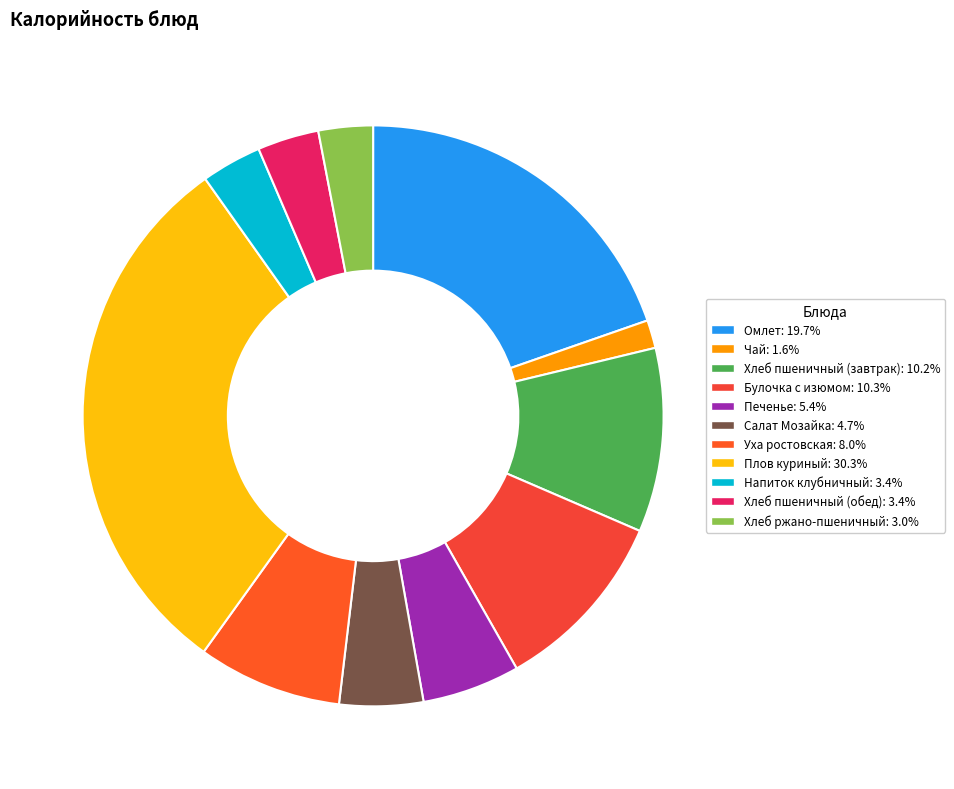

How many slices are in this pie chart?

11